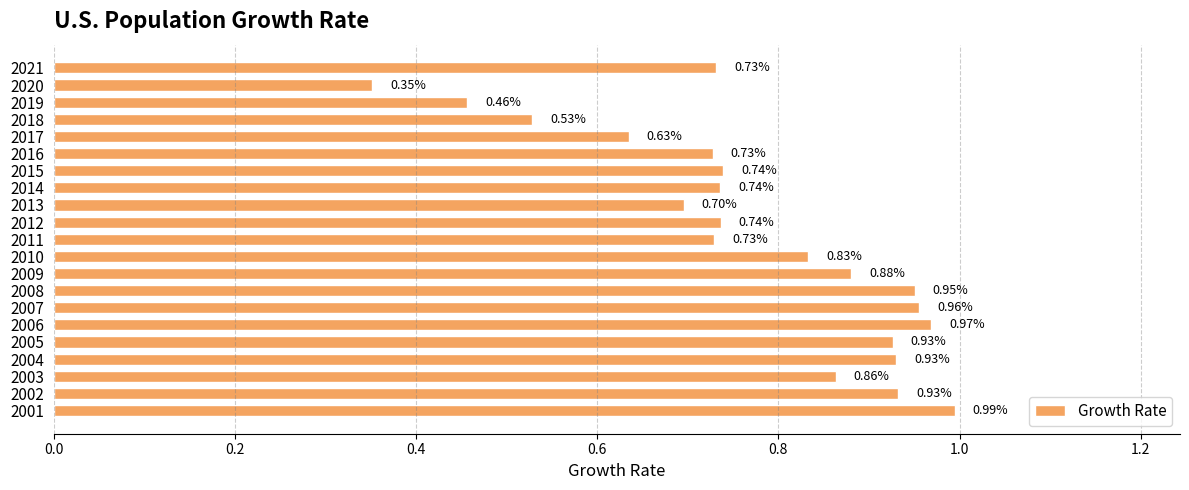

What is the sum of the values at 2008 and 2013?

1.6